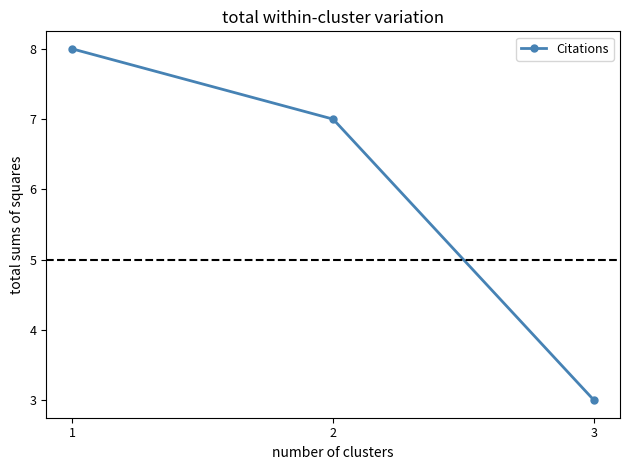

What is the change in value from 2 to 3?

-4